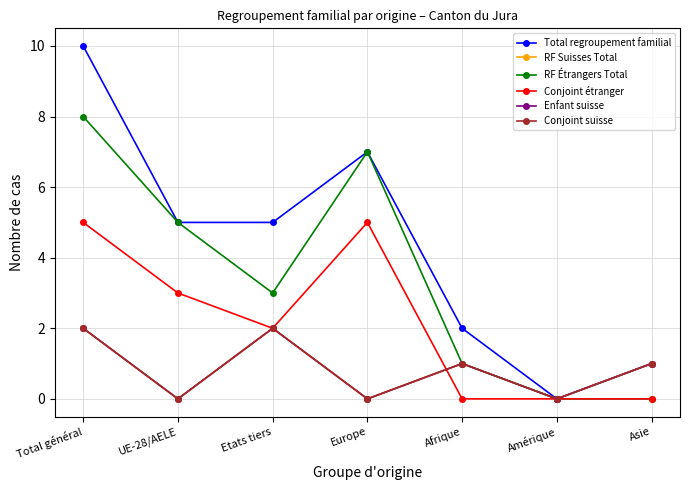

Which category has the highest value across all series?

Total général